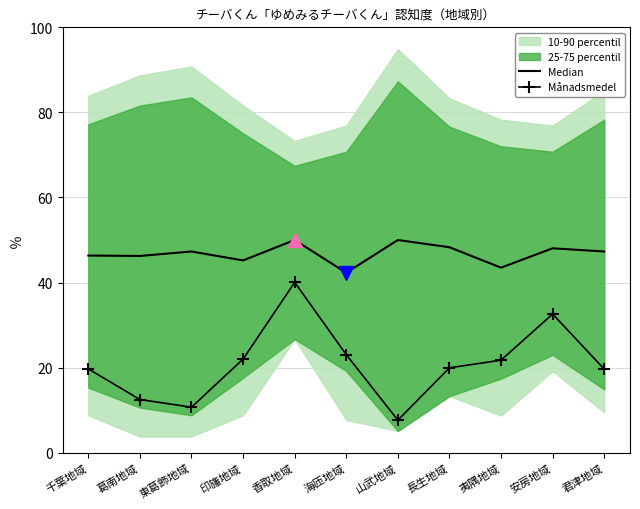

True or false: Median has a value of 74.7 at 香取地域.

False